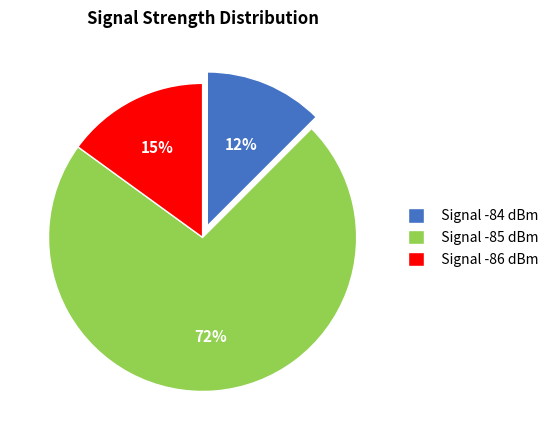

Which category has the biggest portion of the pie?

Signal -85 dBm